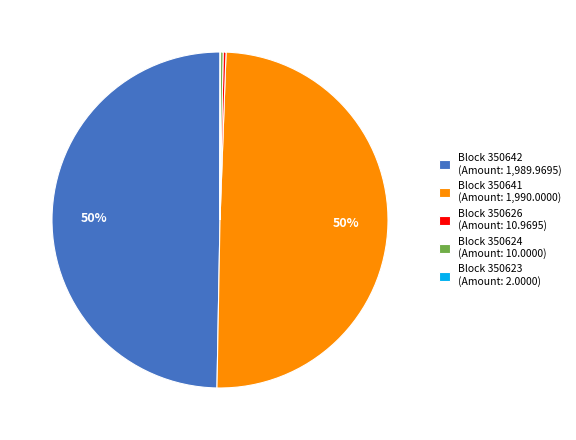

The Block 350641 (Amount: 1,990.0000) slice represents 55% of the pie. True or false?

False